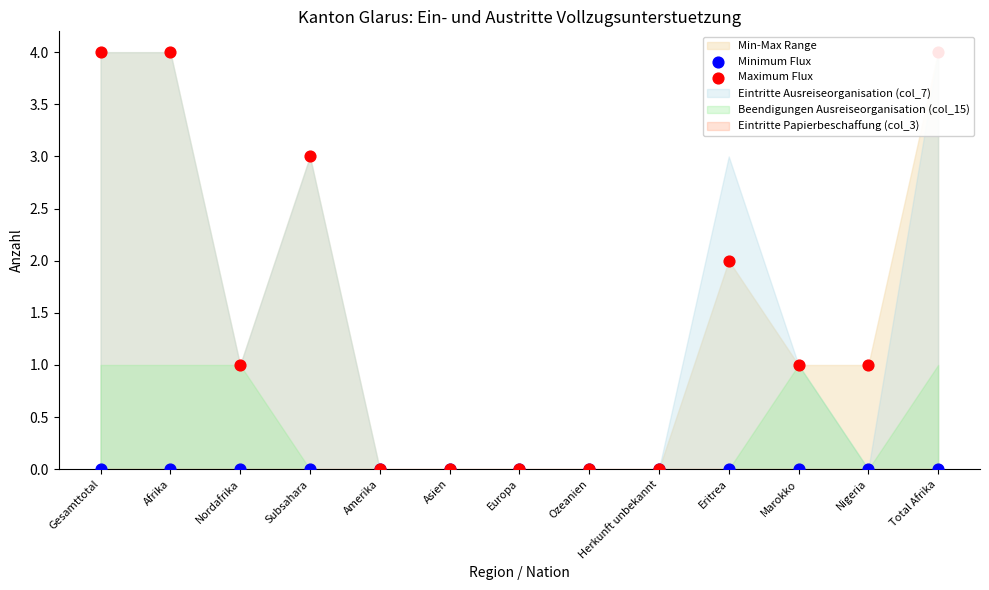

At which category is the sum across all series the highest?

Gesamttotal